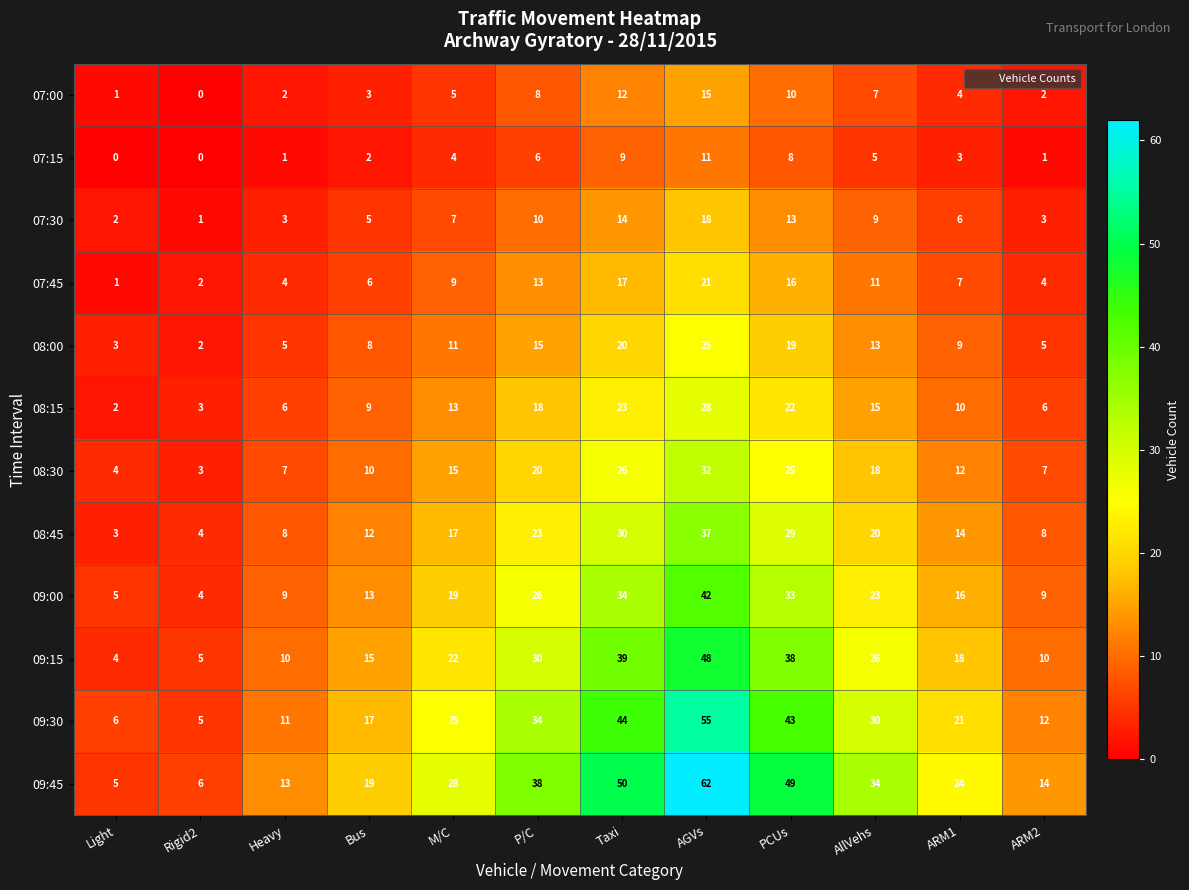

At which category is the sum across all series the highest?

AGVs